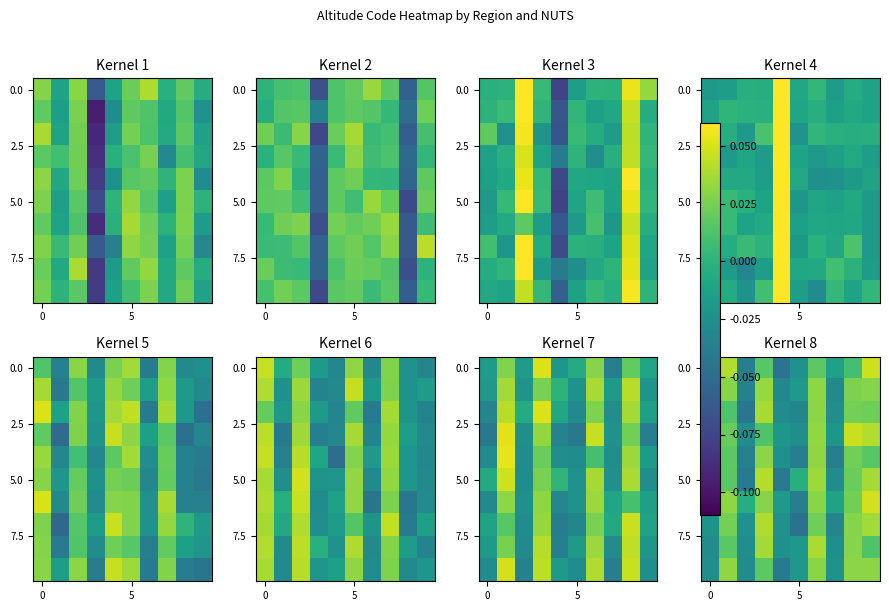

How many categories are shown in the chart?

10